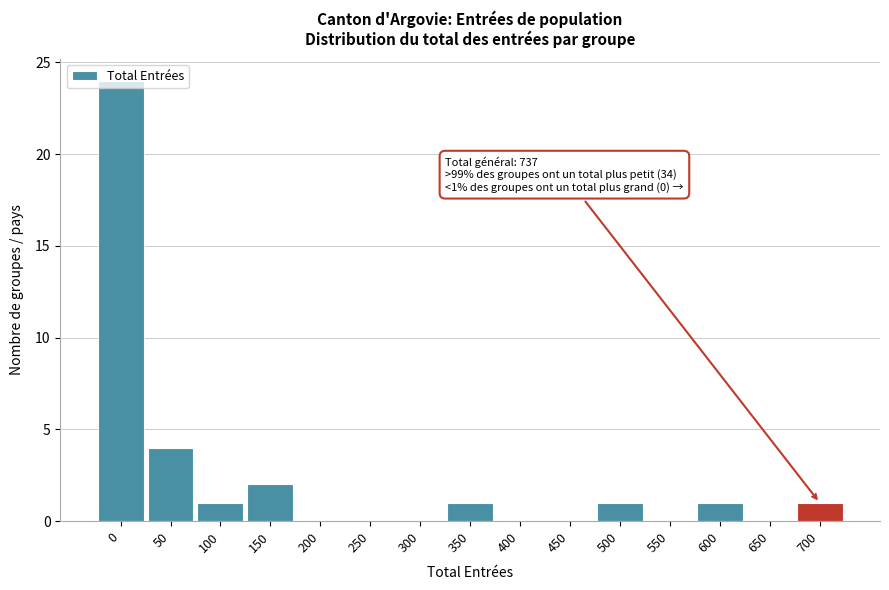

The chart shows a value of 0 at 250. True or false?

True